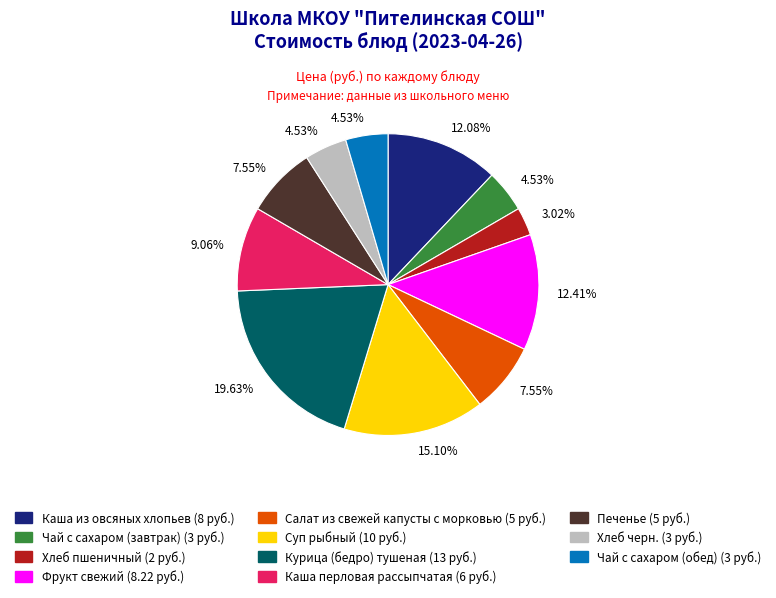

Combined, do Печенье and Чай с сахаром (обед) account for over 50%?

No